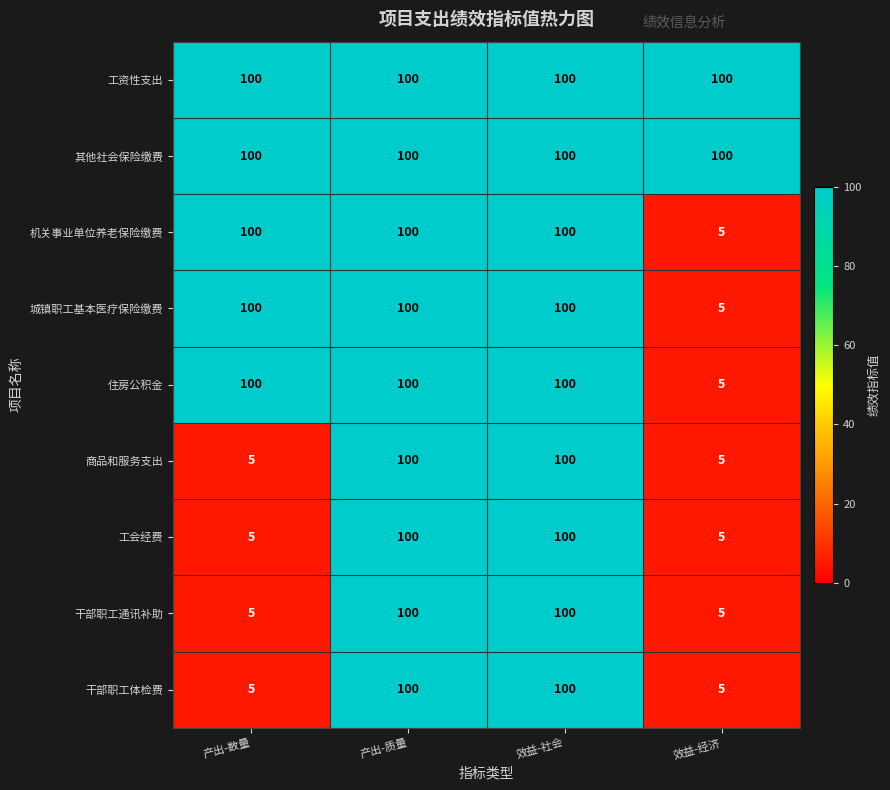

The 工资性支出 series shows 61 at 效益-经济. True or false?

False